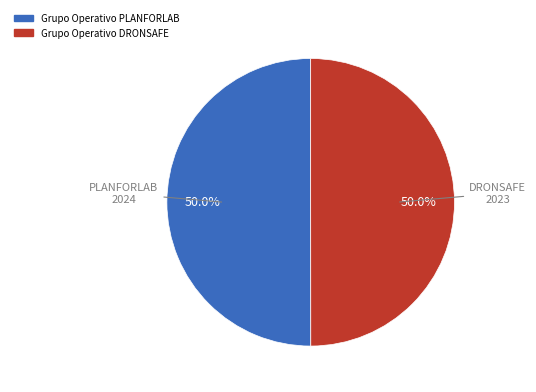

The Grupo Operativo DRONSAFE slice represents 43% of the pie. True or false?

False